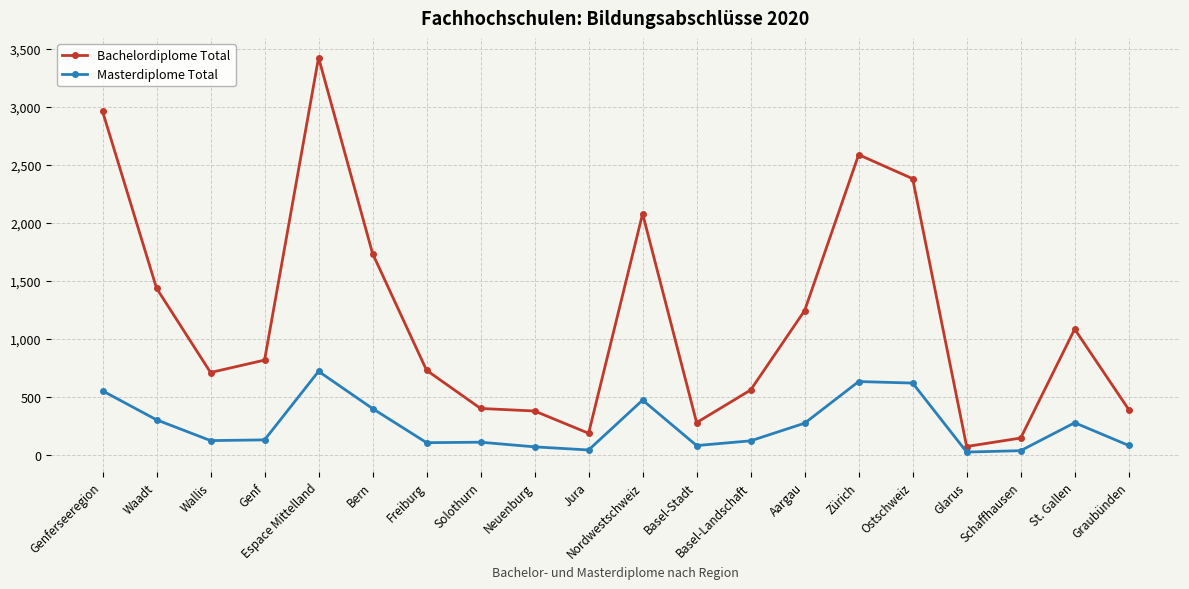

True or false: Bachelordiplome Total and Masterdiplome Total cross at least once.

False